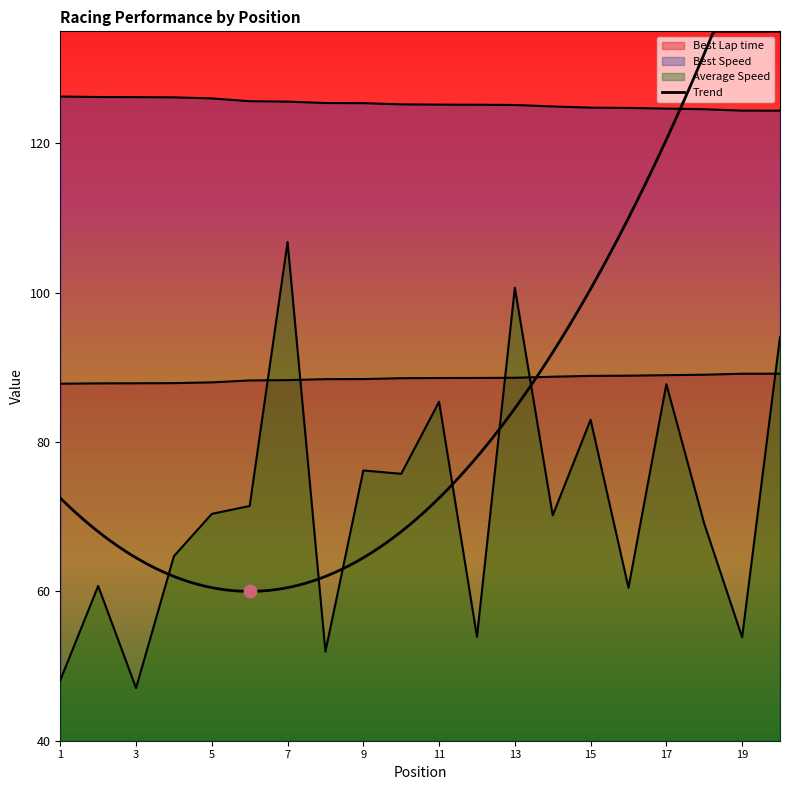

At how many categories does at least one series exceed 108?

20